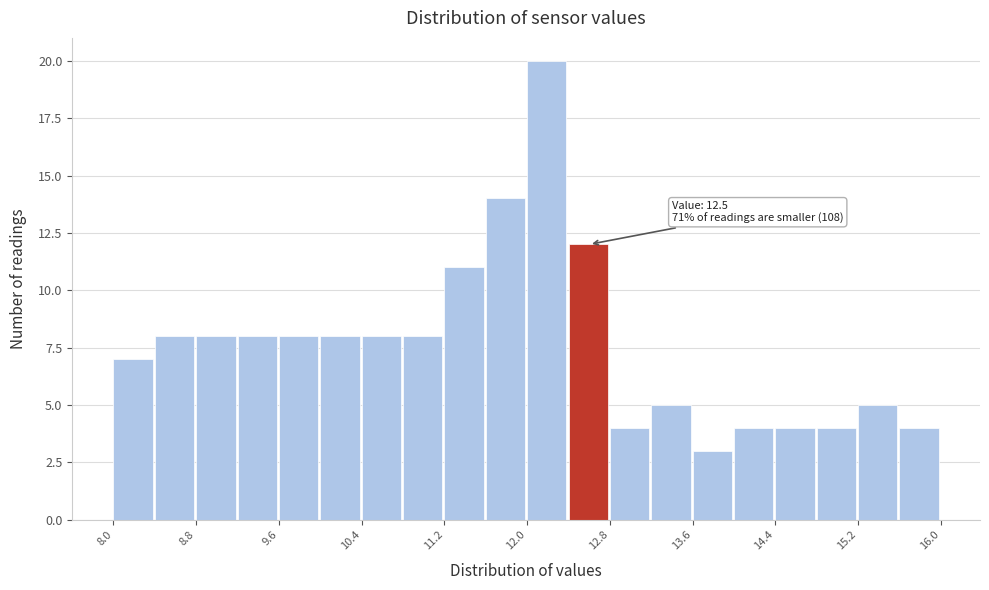

Which range on the x-axis has the tallest bar?

12.0 to 12.4